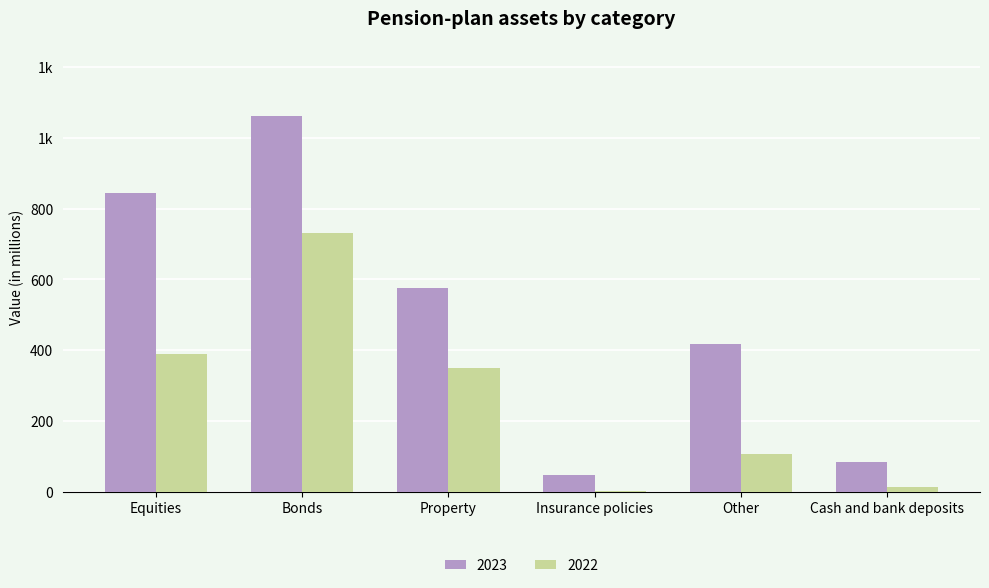

Reading left to right, transcribe all the data shown in this chart.

2023: 843	1061	577	48	417	83
2022: 389	730	350	1	108	15